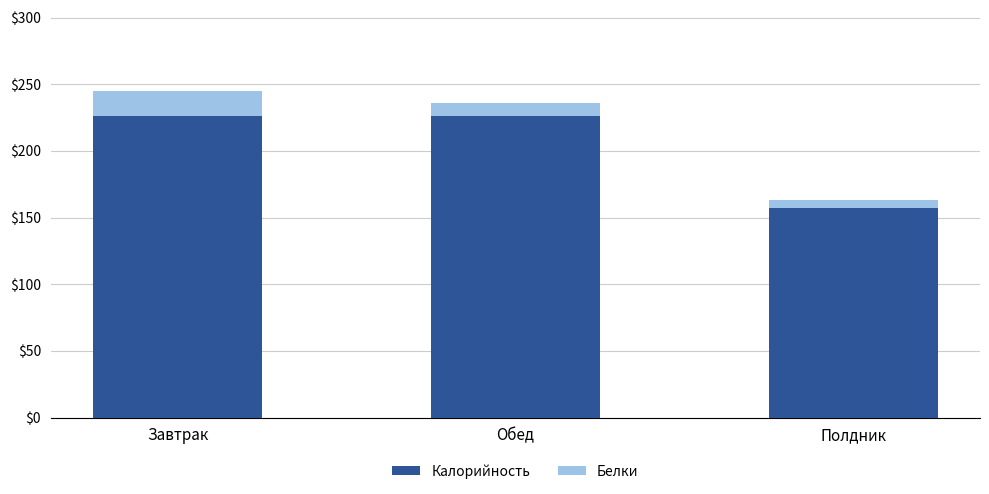

Are the bars horizontal?

No